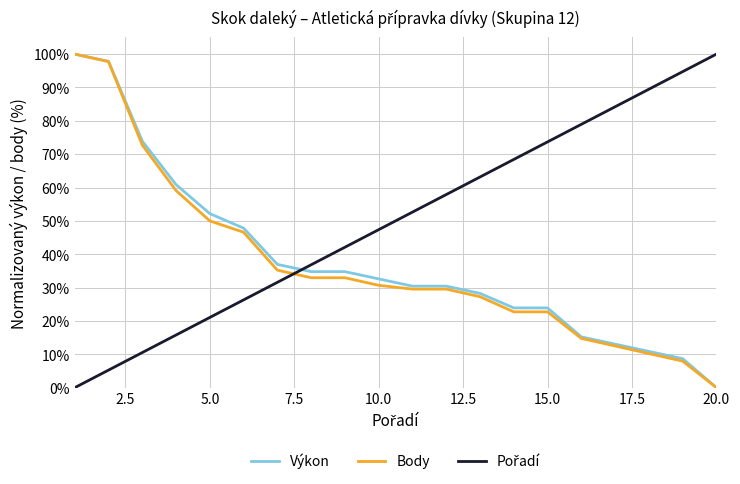

What is the maximum value shown in the chart?

100.0